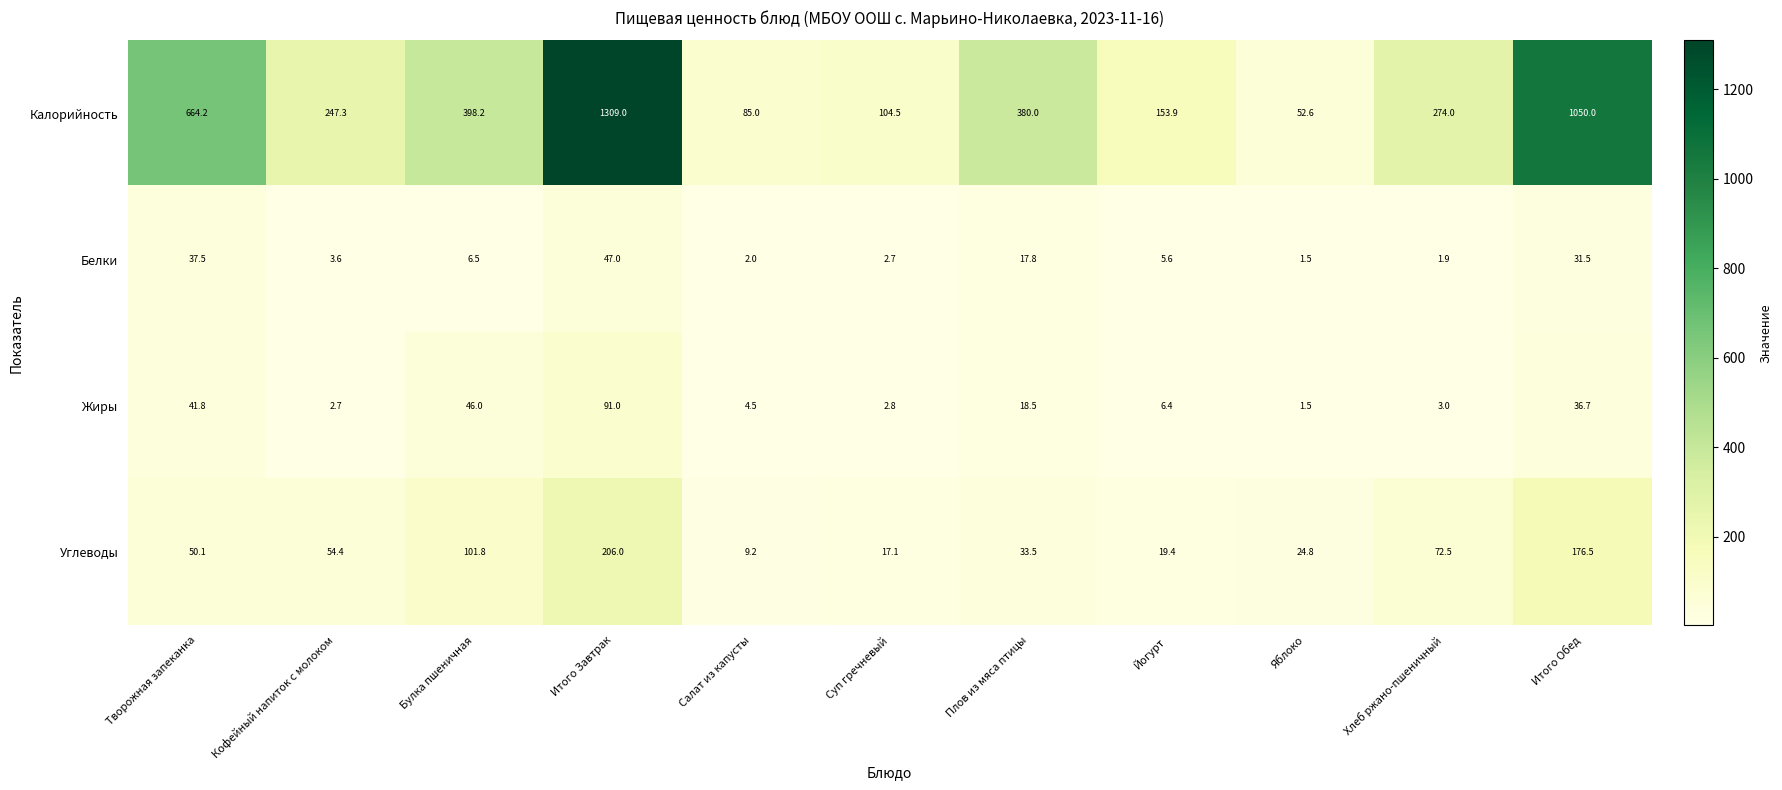

At which category does the chart reach its minimum across all series?

Яблоко